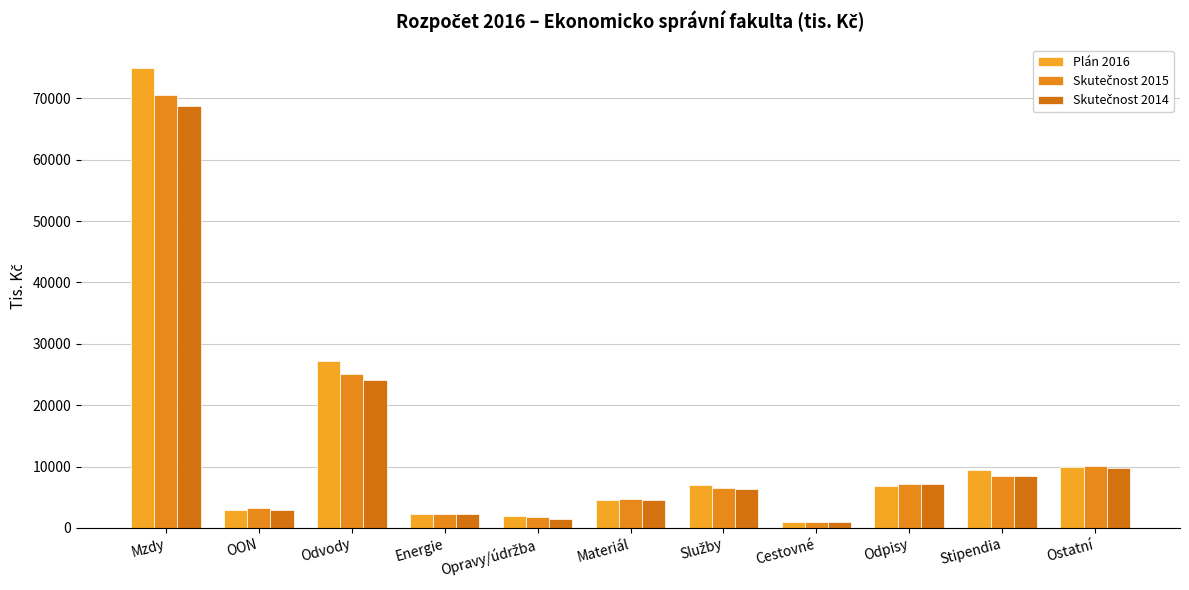

What is the label of the 4th bar from the left?

Energie